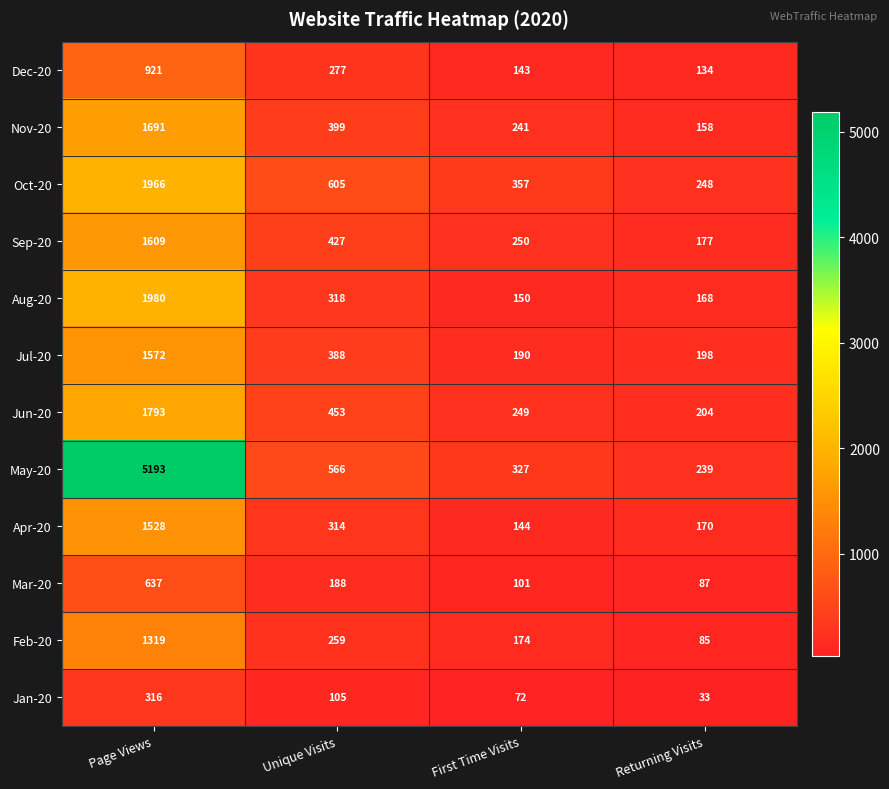

Which series has the largest total across all categories?

May-20